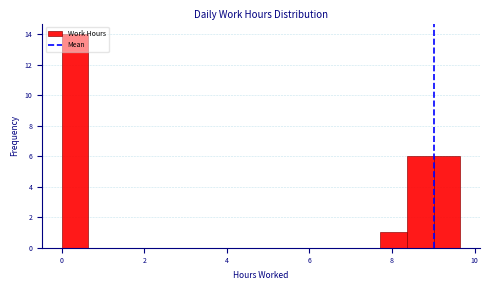

Read against the x-axis, roughly where is the centre of the tallest bar?

0.4